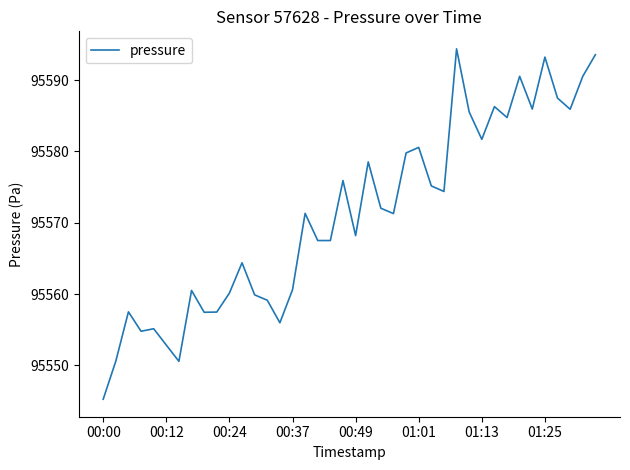

What is the difference between the maximum and minimum values?

49.1